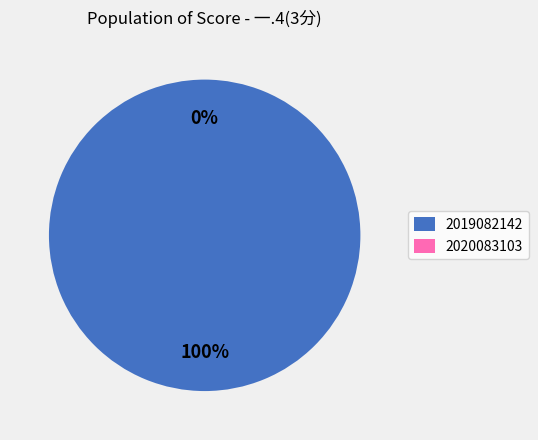

Count the number of slices in the pie.

2